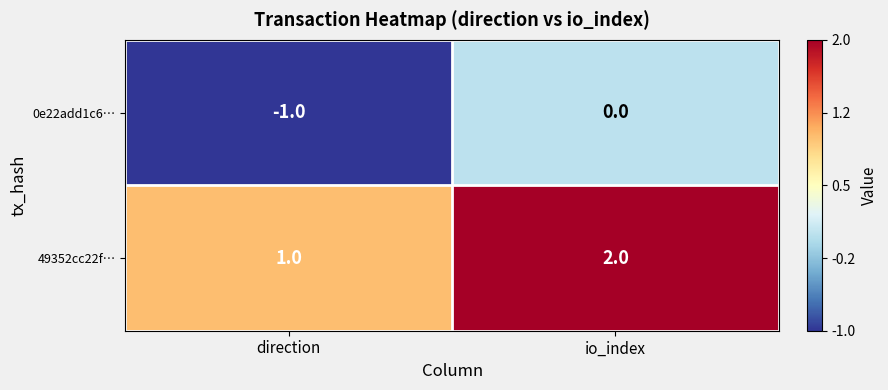

How many data points in 0e22add1c6… are less than 0?

1